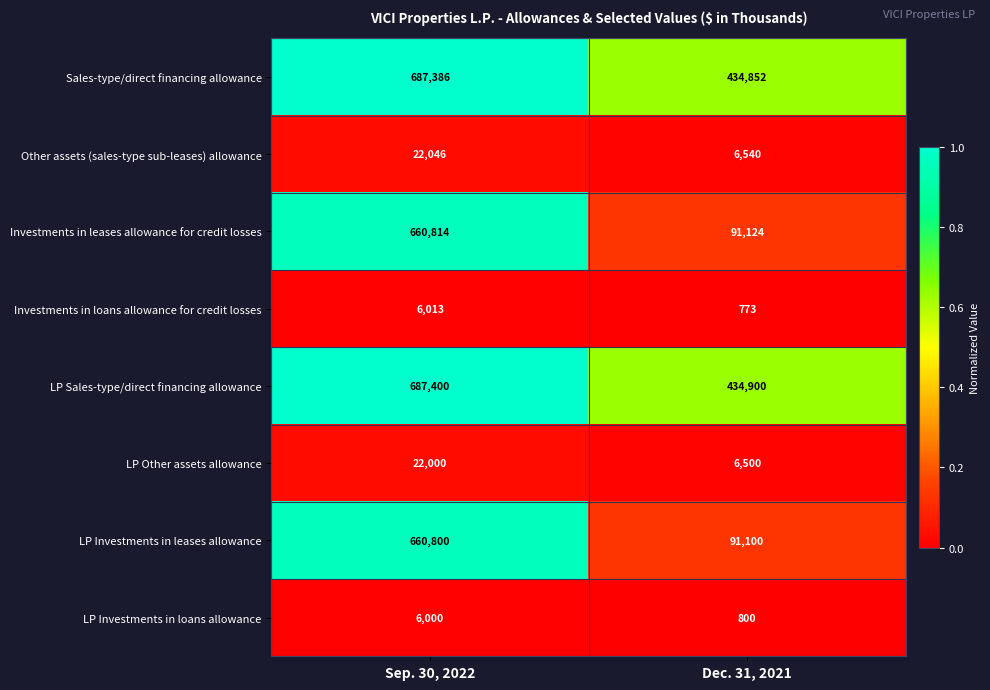

Reading right to left, list all the values displayed in this chart.

Sales-type/direct financing allowance: 434852	687386
Other assets (sales-type sub-leases) allowance: 6540	22046
Investments in leases allowance for credit losses: 91124	660814
Investments in loans allowance for credit losses: 773	6013
LP Sales-type/direct financing allowance: 434900	687400
LP Other assets allowance: 6500	22000
LP Investments in leases allowance: 91100	660800
LP Investments in loans allowance: 800	6000